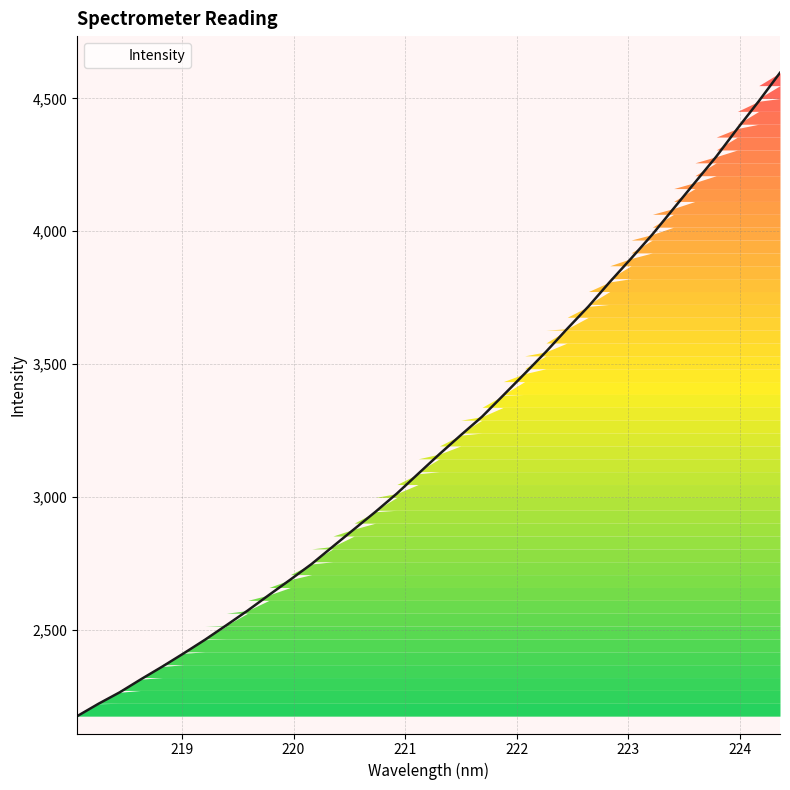

Count the number of data series in this chart.

1